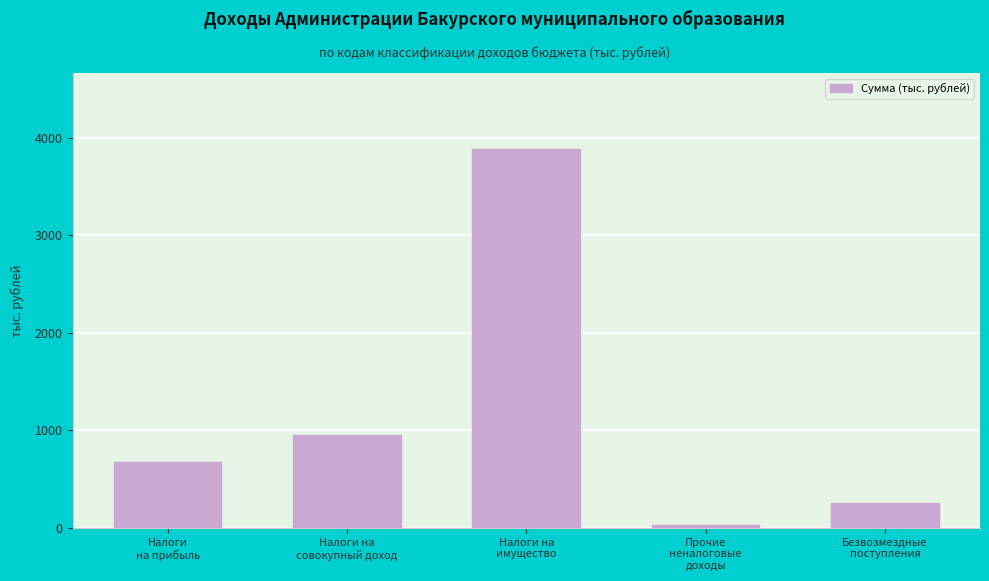

Reading left to right, what are all the values shown in this chart?

677.8	949.5	3884.4	36.0	260.1